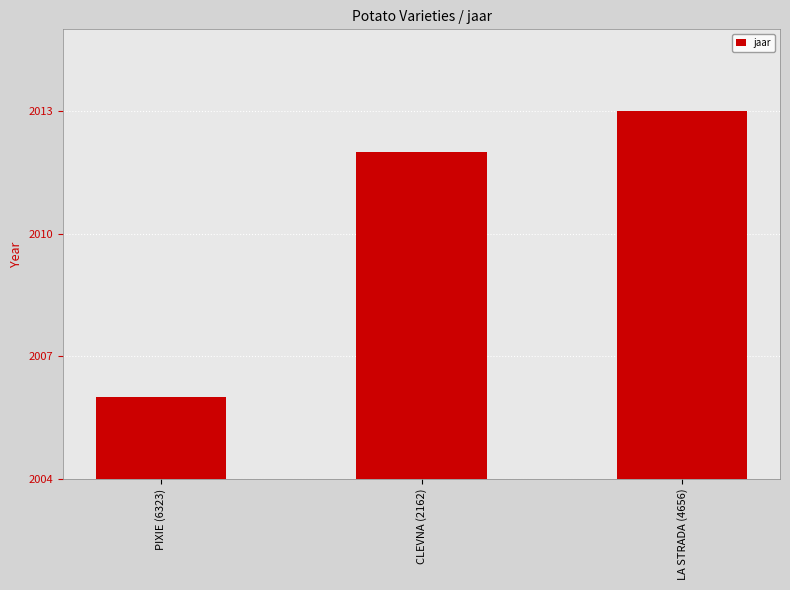

Does the chart contain stacked bars?

No